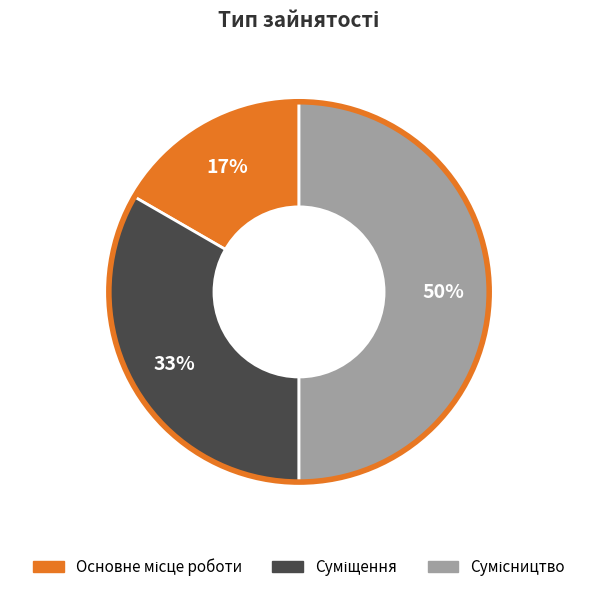

To the nearest percent, what is the difference between the largest and smallest slice percentages?

33%